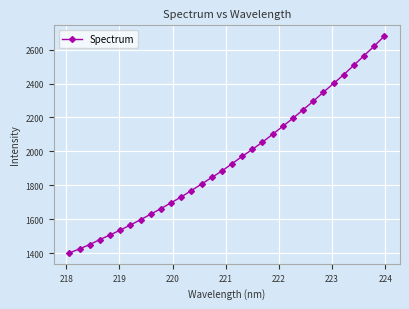

What is the smallest value displayed?

1400.7